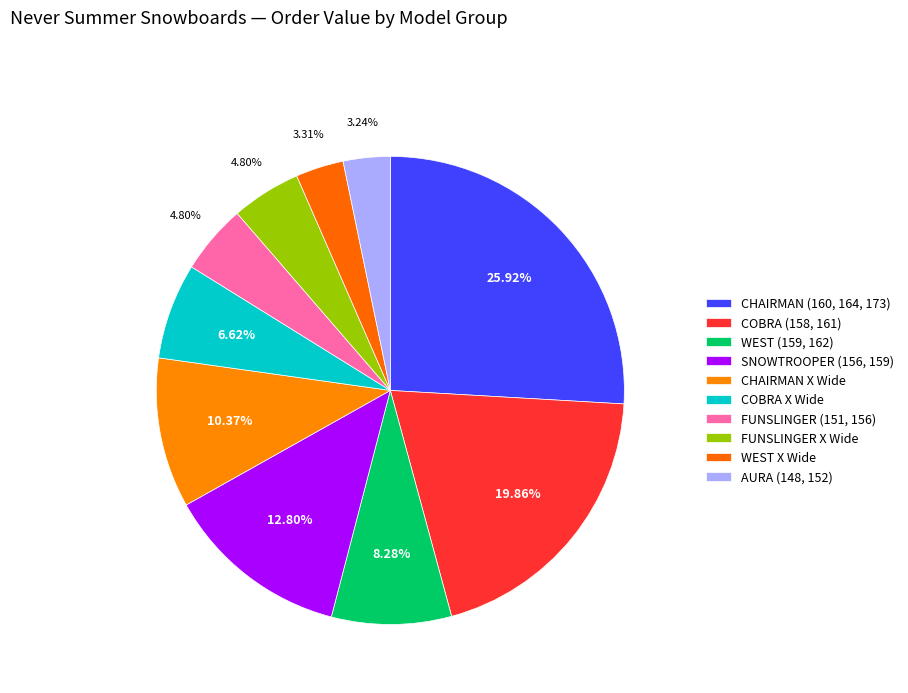

Is WEST (159, 162) the majority of the pie?

No